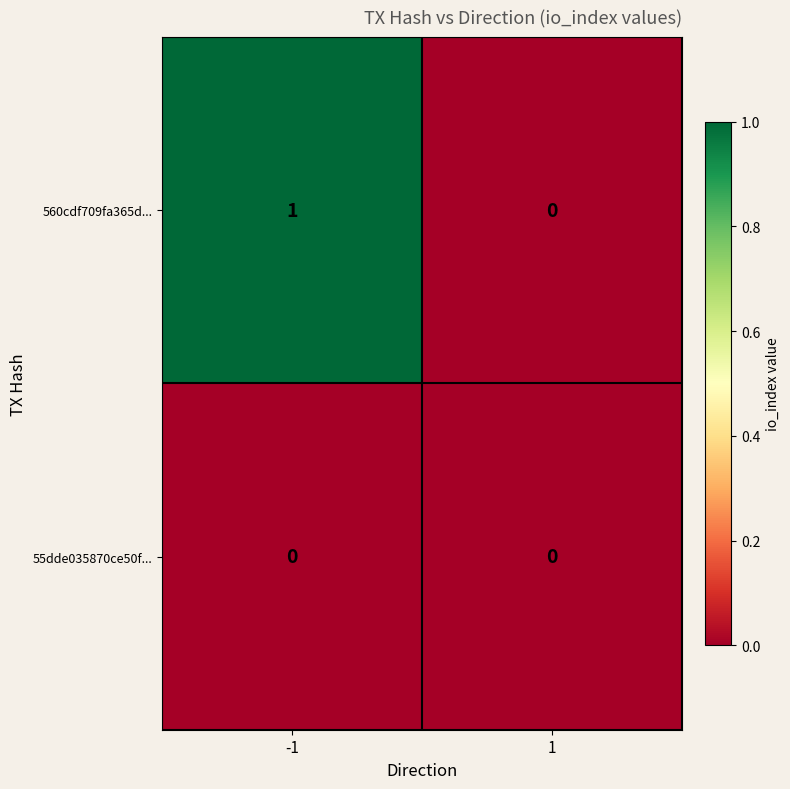

Which series changed the most between -1 and 1?

560cdf709fa365d...